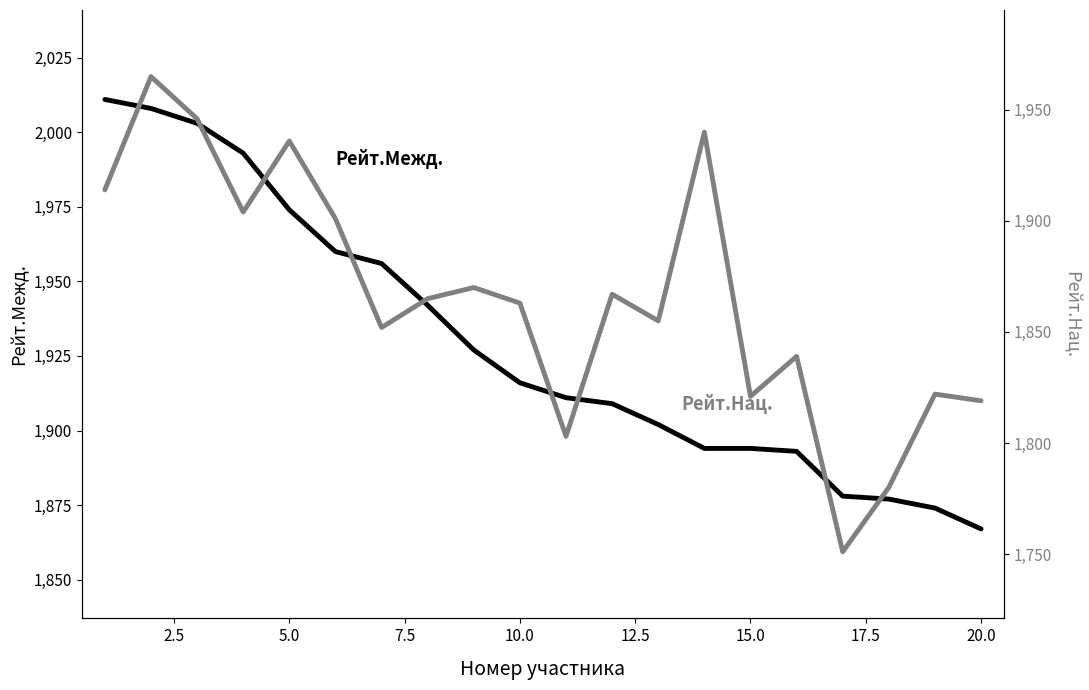

How many values in the Рейт.Нац. series exceed 1865?

9